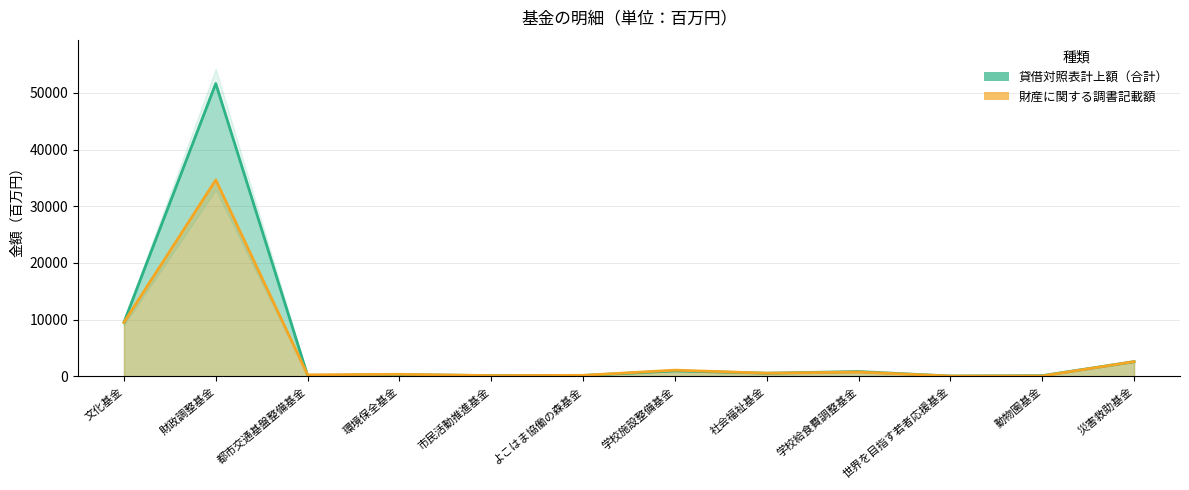

How many series are shown in this chart?

2